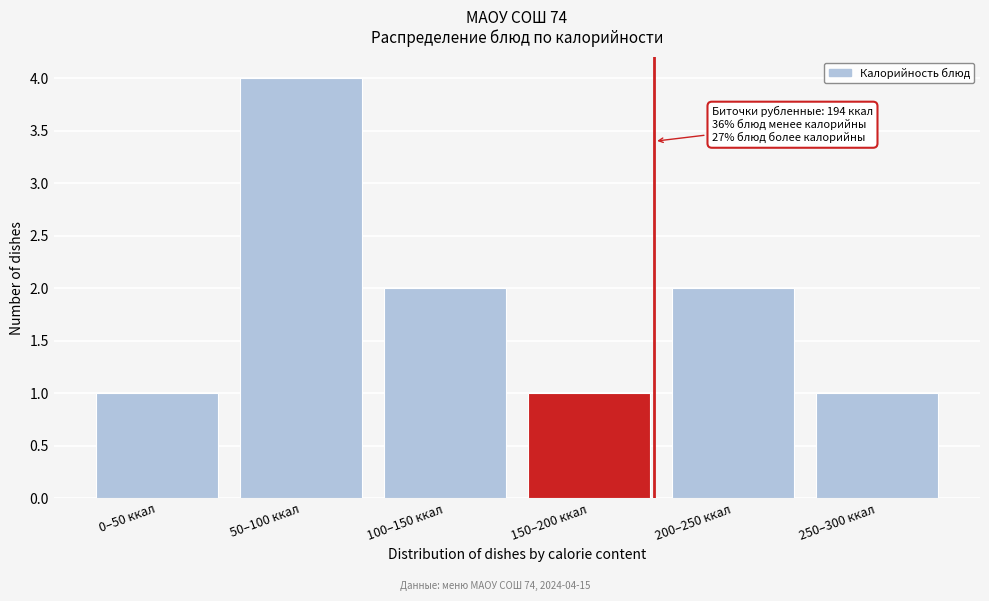

Reading left to right, extract all data points from this chart.

1	4	2	1	2	1